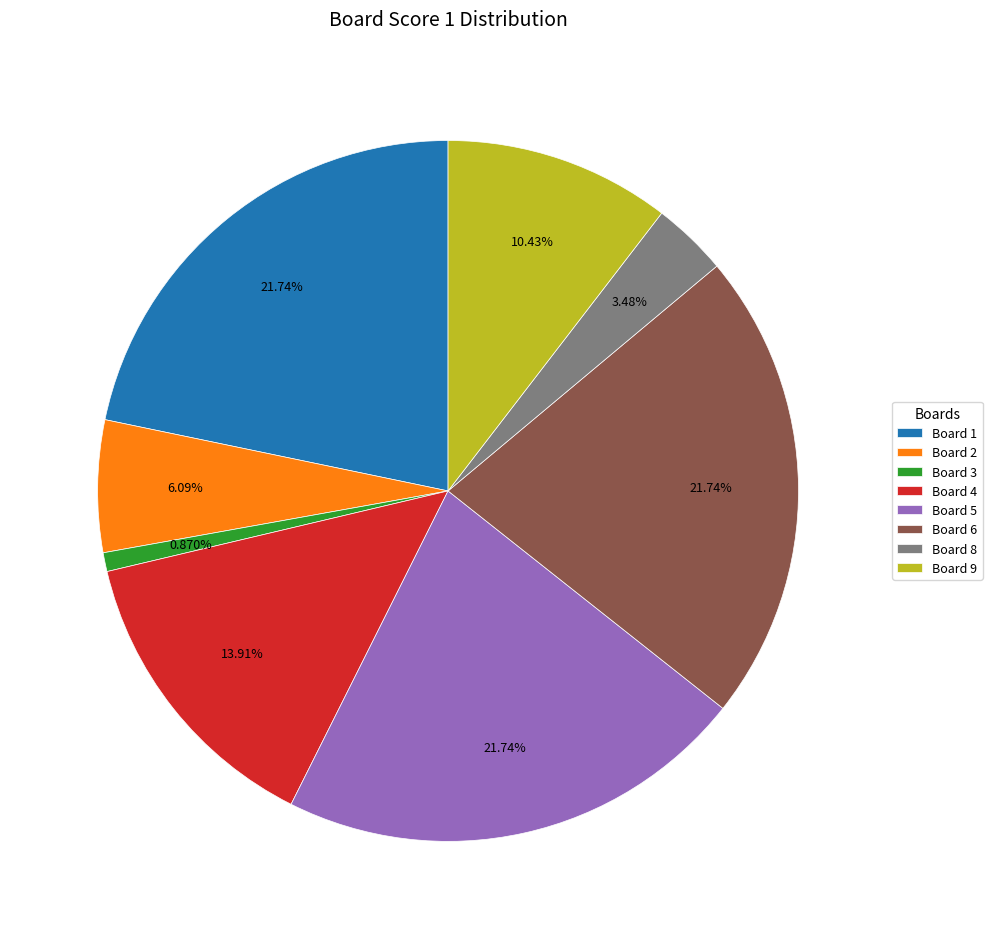

Is the sum of Board 9 and Board 5 greater than half?

No